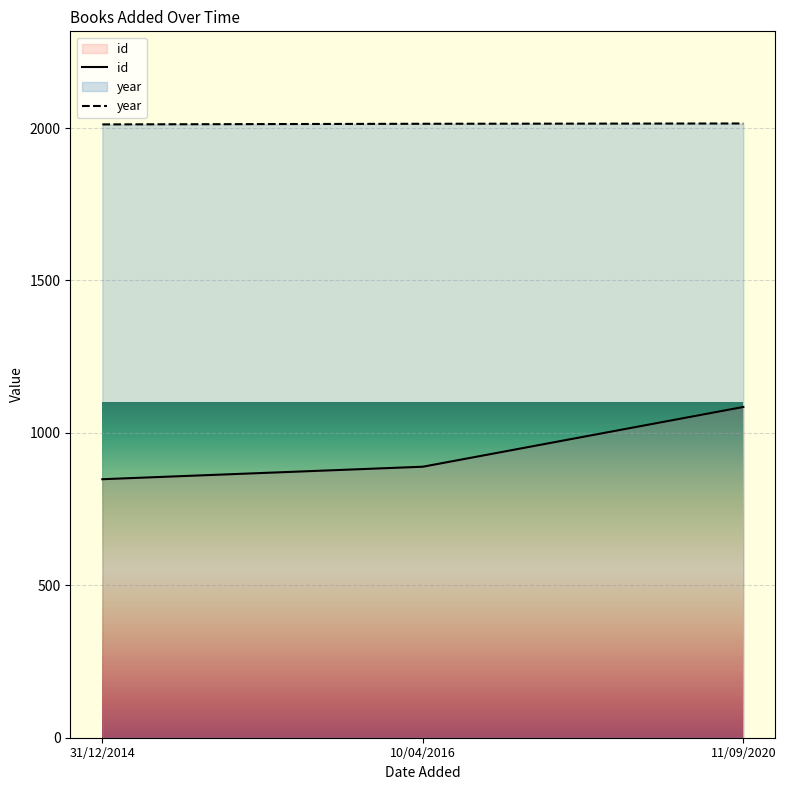

How many id values are between 848 and 1085?

3